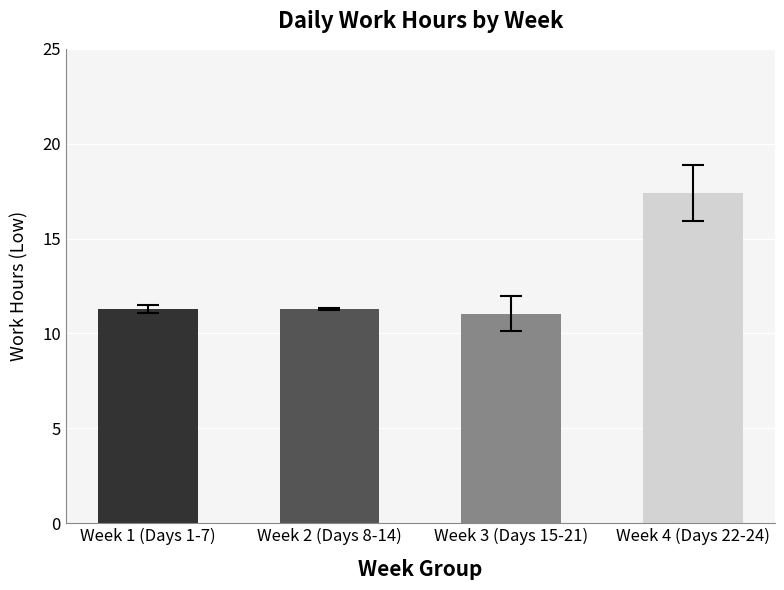

What is the difference between the maximum and minimum values?

6.4